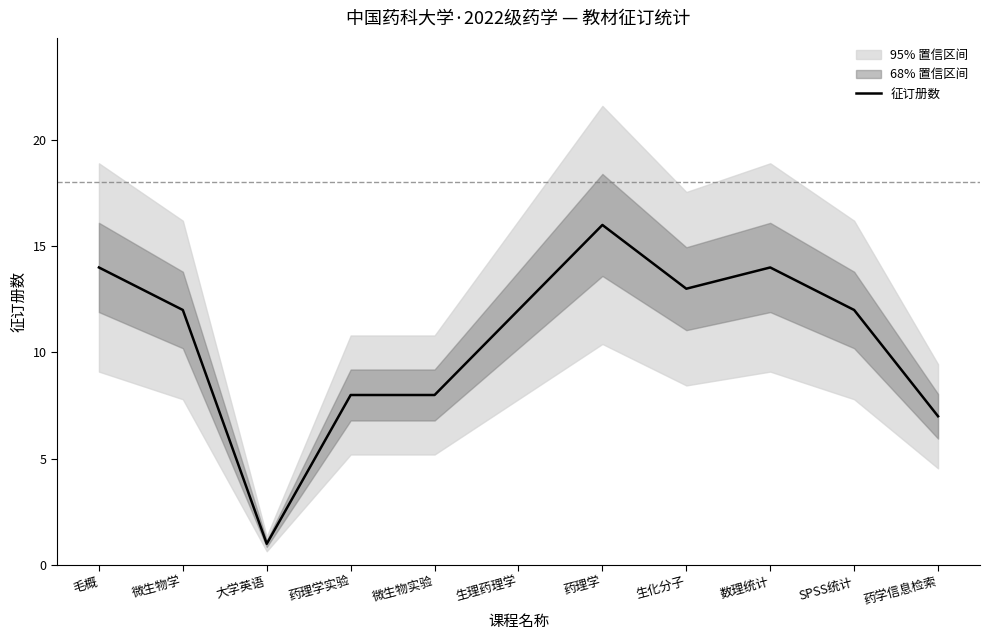

What is the label of the 6th point from the left?

生理药理学